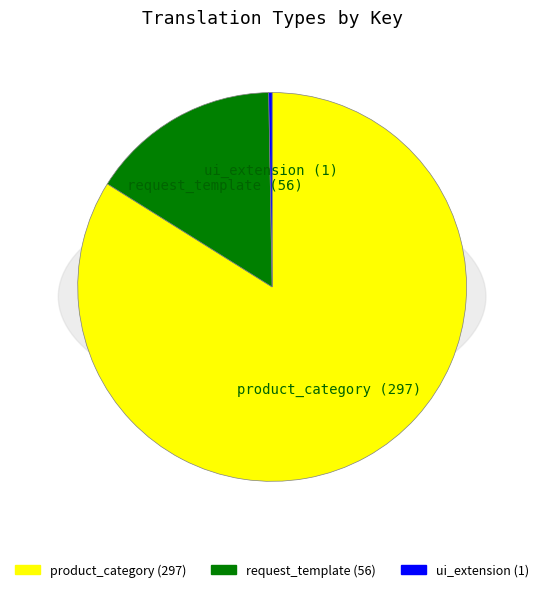

How many slices are in this pie chart?

3